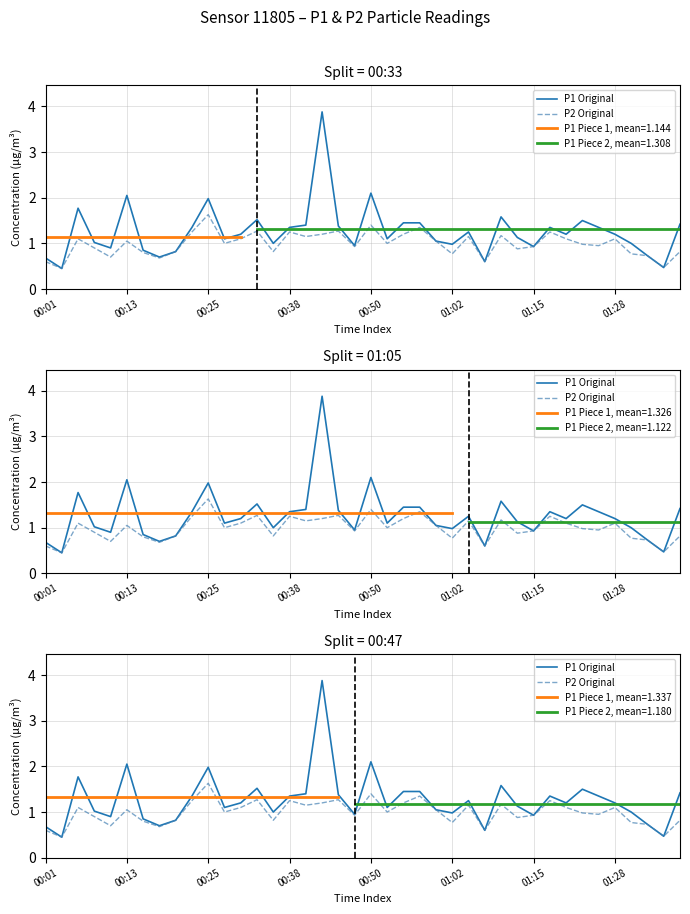

True or false: P1 Original and P2 Original intersect in this chart.

False